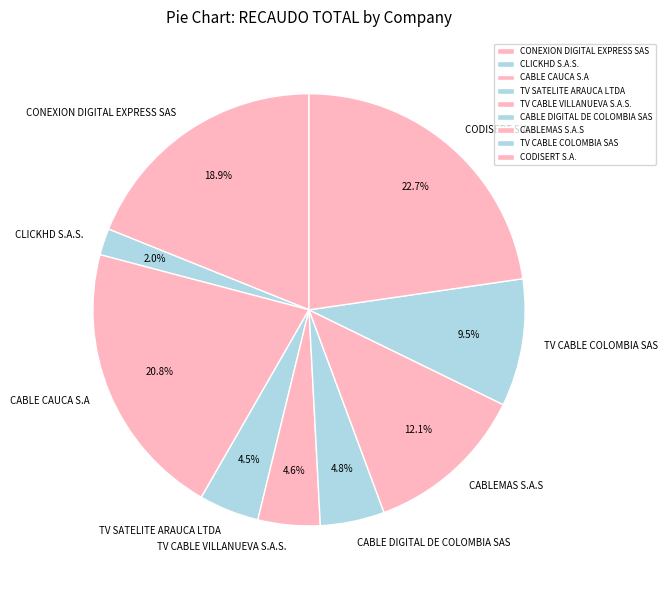

Which slice is the smallest?

CLICKHD S.A.S.